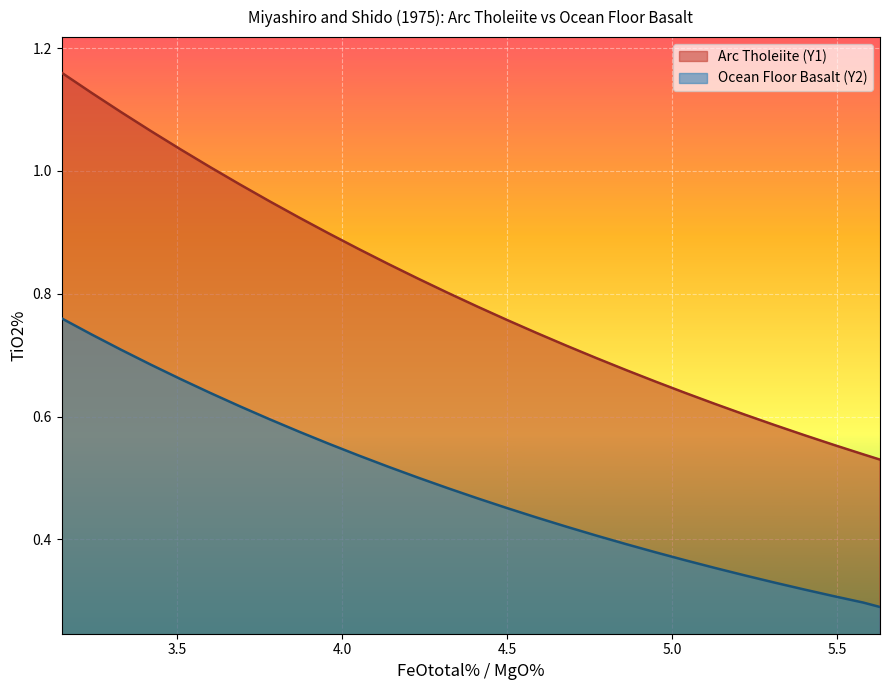

What is the difference between the maximum and minimum values in the Arc Tholeiite (Y1) series?

0.6